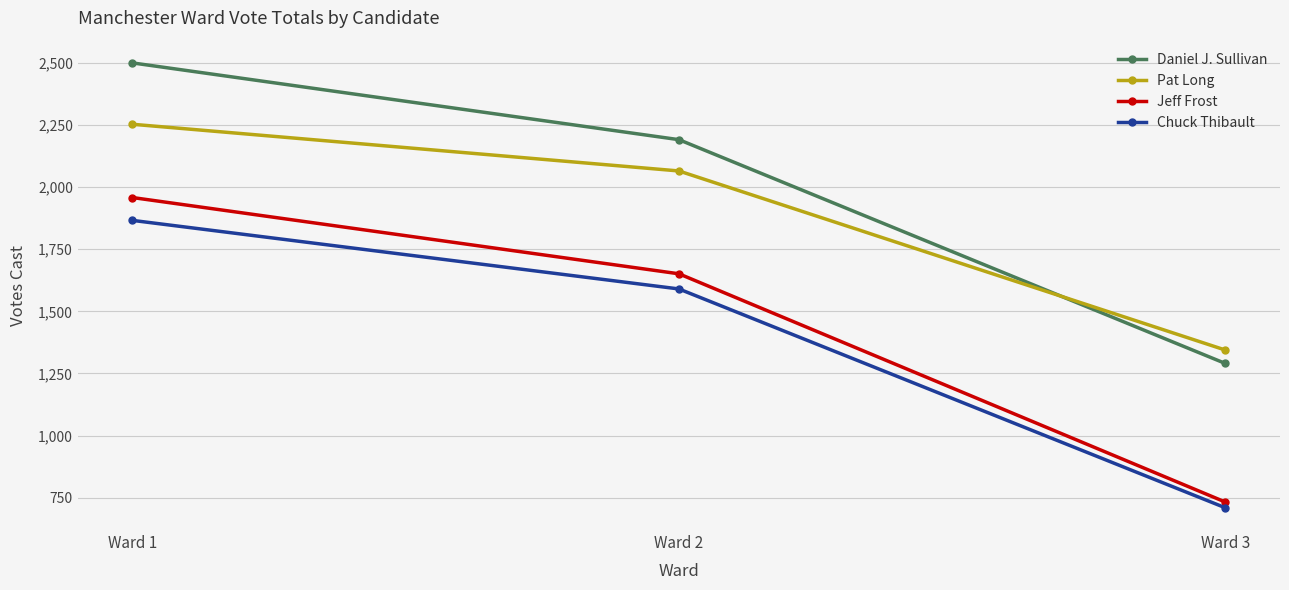

Rank the series by their maximum value, from lowest to highest.

Chuck Thibault, Jeff Frost, Pat Long, Daniel J. Sullivan